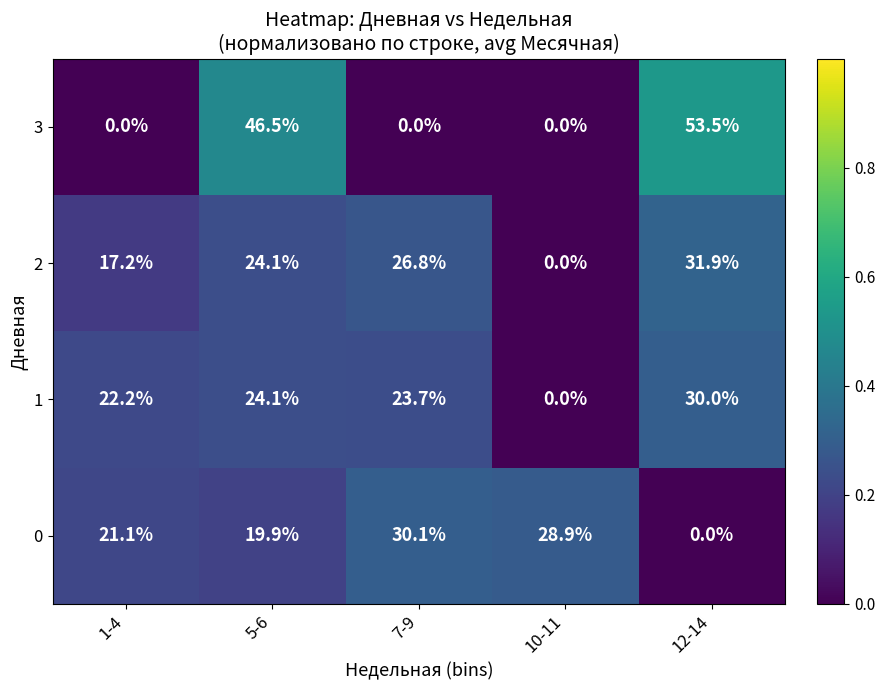

Between 5-6 and 7-9, which series saw the biggest shift?

3